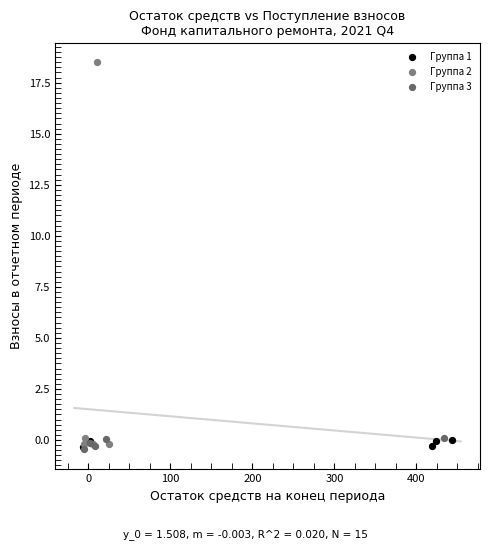

Which series has the widest spread of Y values?

Группа 2